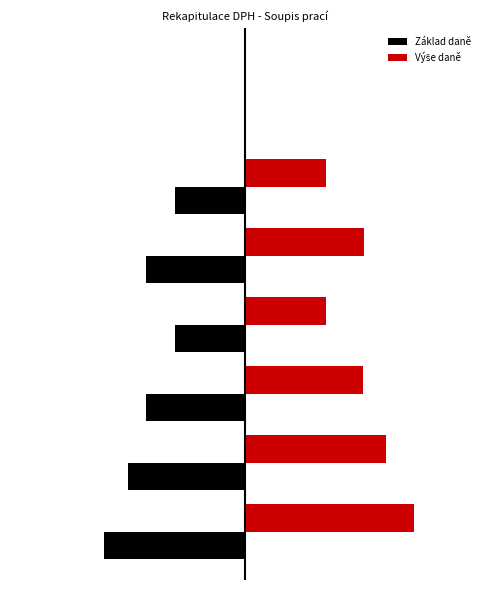

Which series has the largest range (max minus min)?

Výše daně